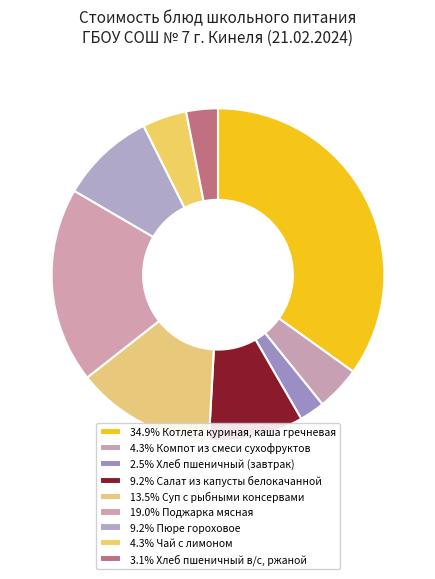

Count the number of slices in the pie.

9